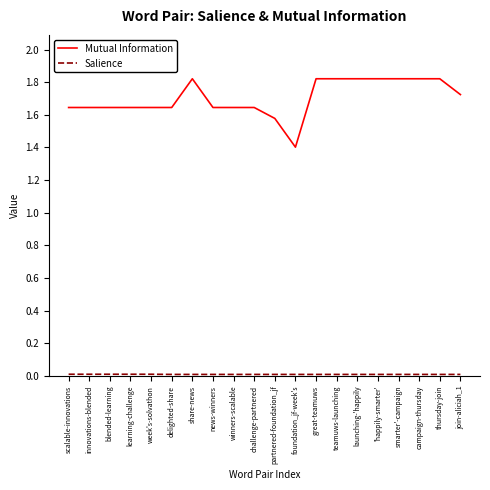

At how many categories does at least one series exceed 1?

20